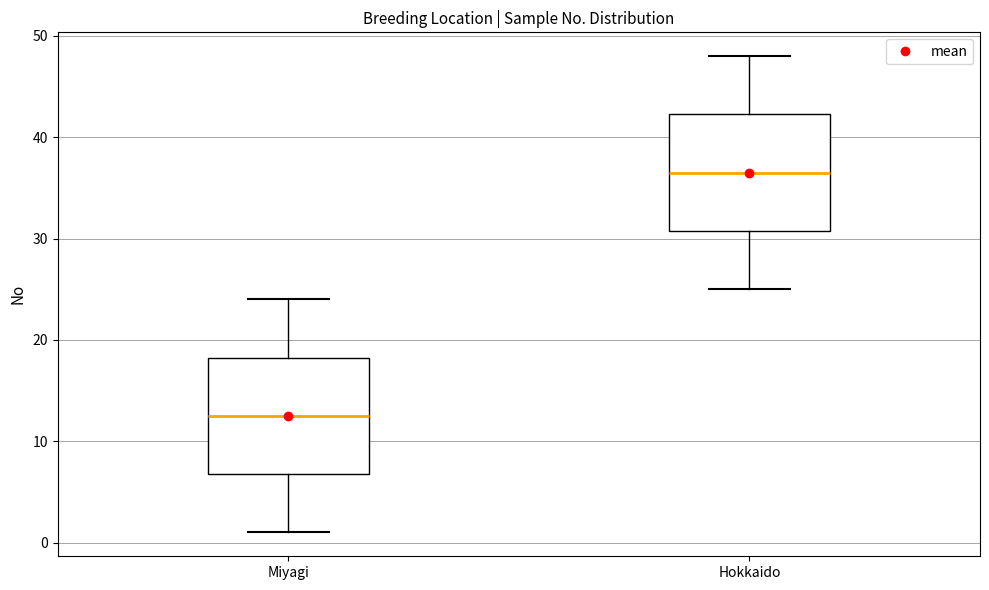

Reading left to right, transcribe this box plot: for each box, give where its median line is, the range the box spans, and where its two whiskers end, as read against the y-axis. The values are not printed on the chart, so give them approximately, as read against the axis.

Miyagi: median 13, box 7 to 18, whiskers 1 to 24
Hokkaido: median 37, box 31 to 42, whiskers 25 to 48